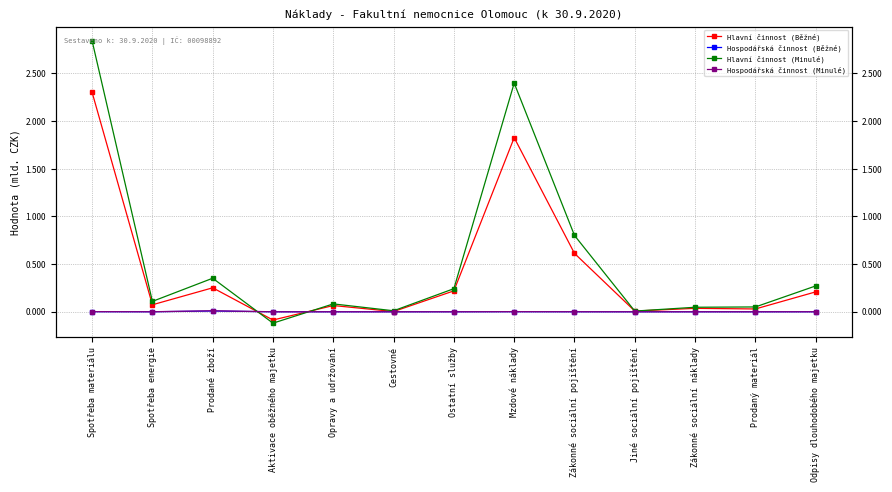

What position from the left is Prodaný materiál?

12